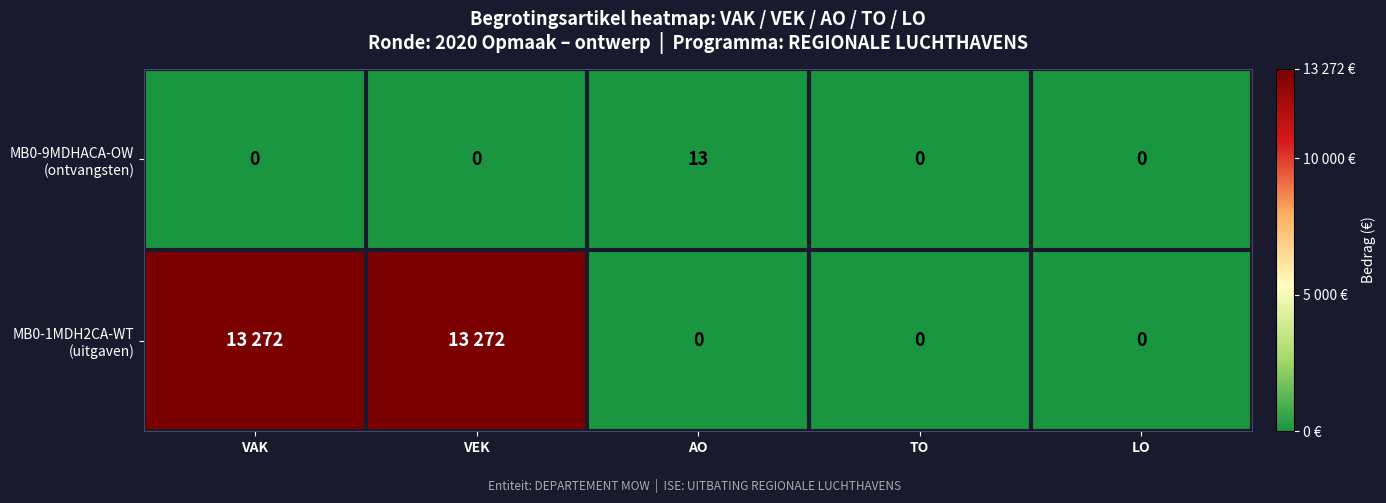

The value of MB0-1MDH2CA-WT (uitgaven) at TO is 0. True or false?

True